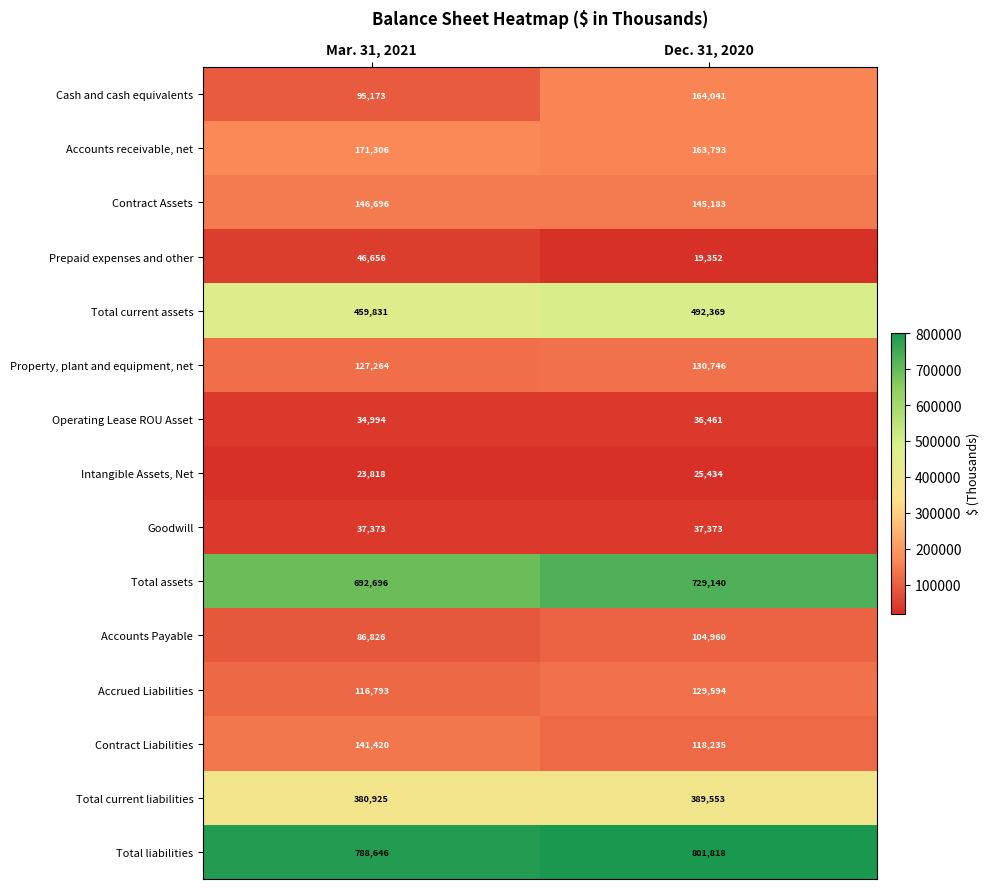

What is the difference between the maximum and minimum values in the Total liabilities series?

13172